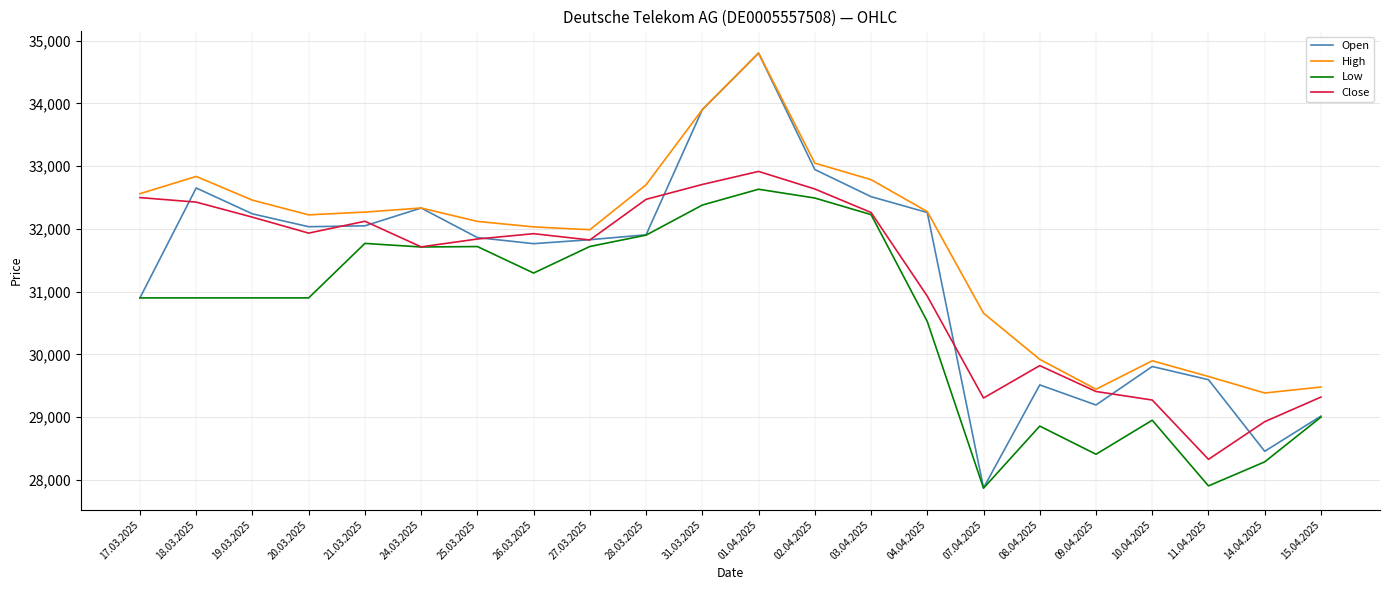

What is the difference between the highest and lowest values at 09.04.2025?

1036